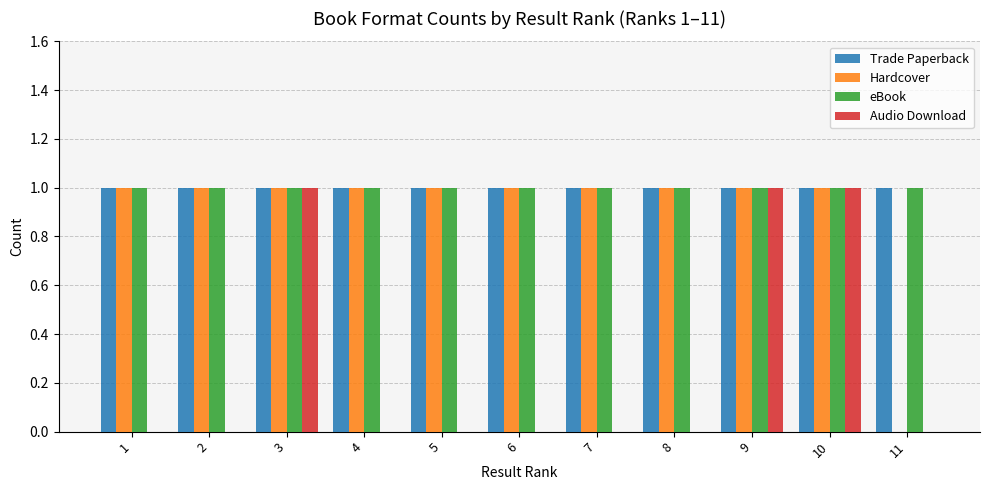

Which series changed the most between 6 and 9?

Audio Download